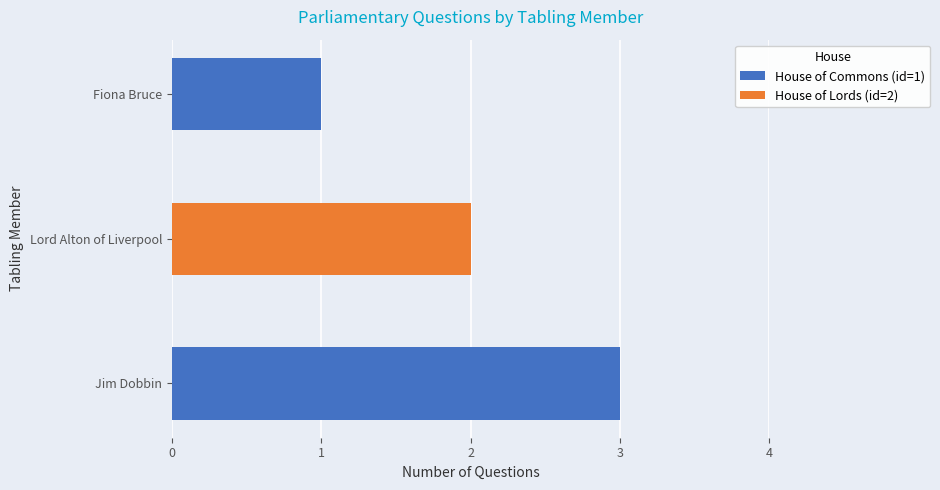

Which category has the highest value in the House of Commons (id=1) series?

Jim Dobbin